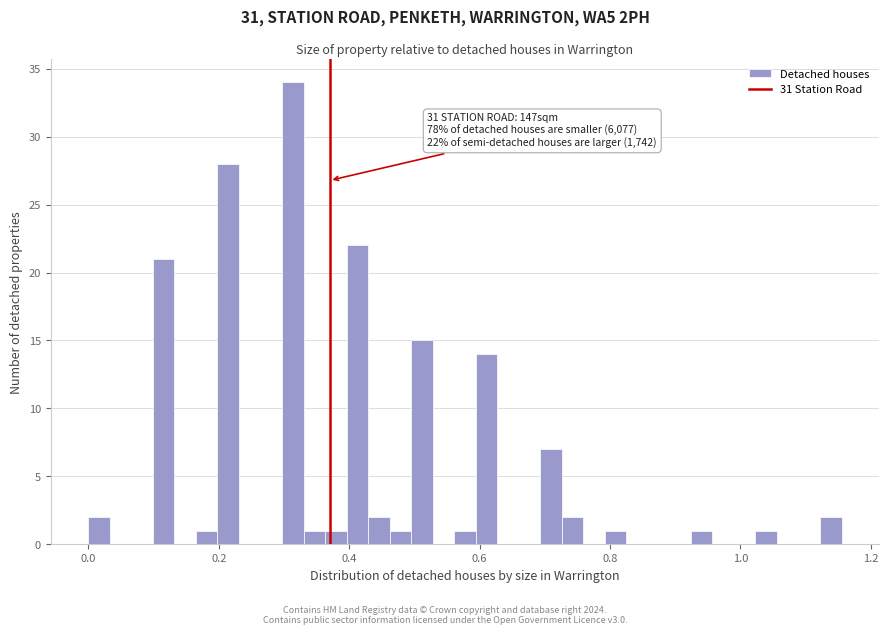

Read against the x-axis, roughly where is the centre of the tallest bar?

0.32